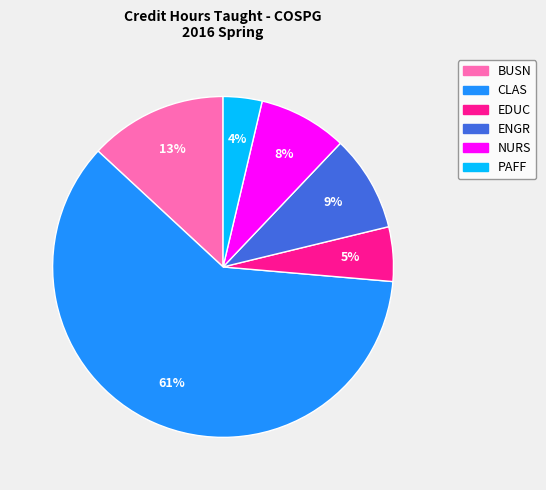

To the nearest percent, what is the combined percentage of ENGR and BUSN?

22%